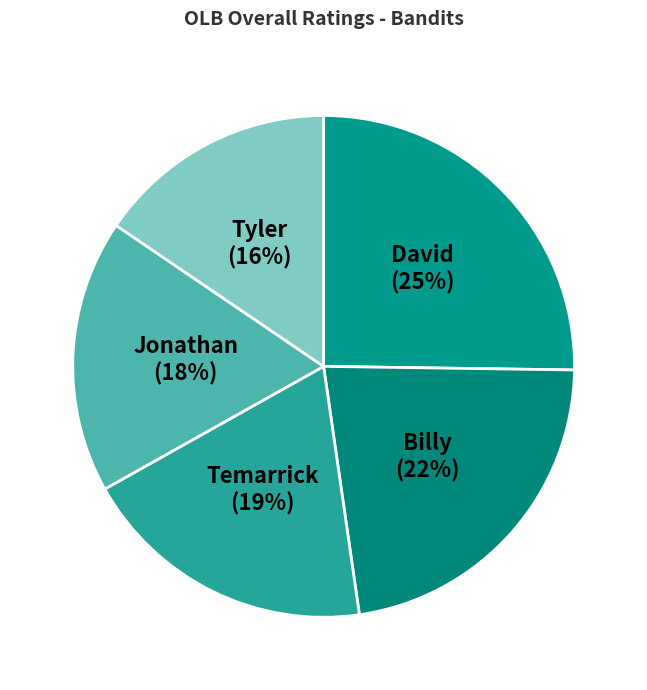

How many slices are in this pie chart?

5